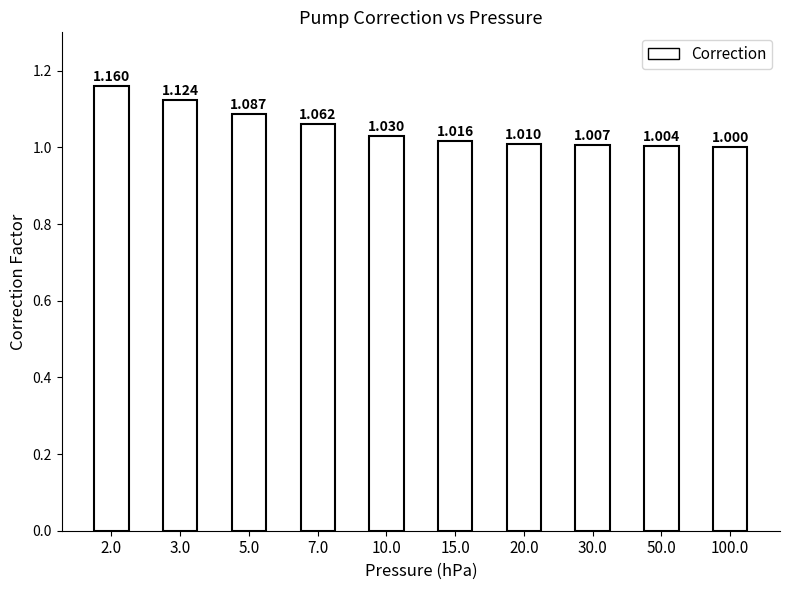

Rank the categories by value from lowest to highest.

100.0, 50.0, 30.0, 20.0, 15.0, 10.0, 7.0, 5.0, 3.0, 2.0